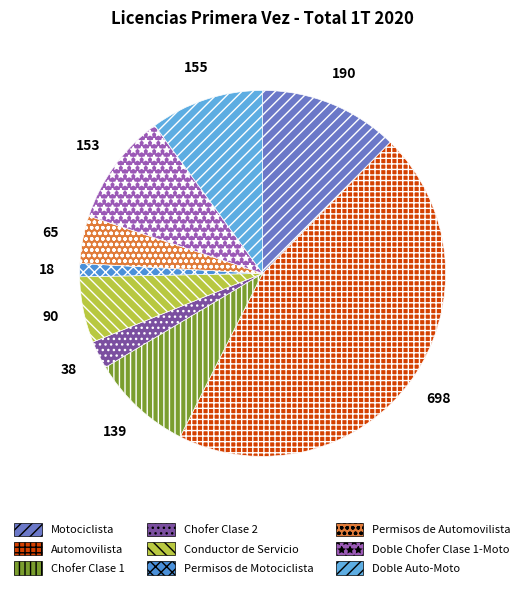

Is there any slice that represents more than half of the pie?

No